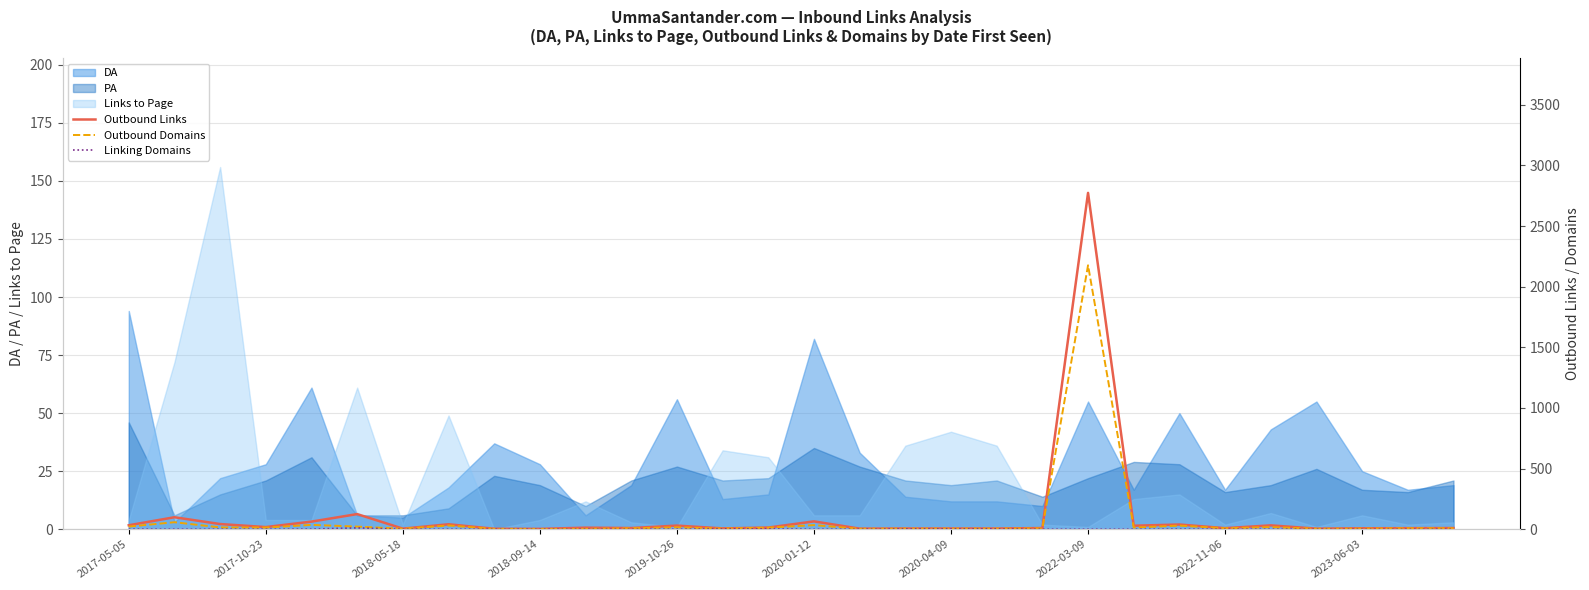

True or false: Linking Domains has a value of 0 at 2017-05-05.

False